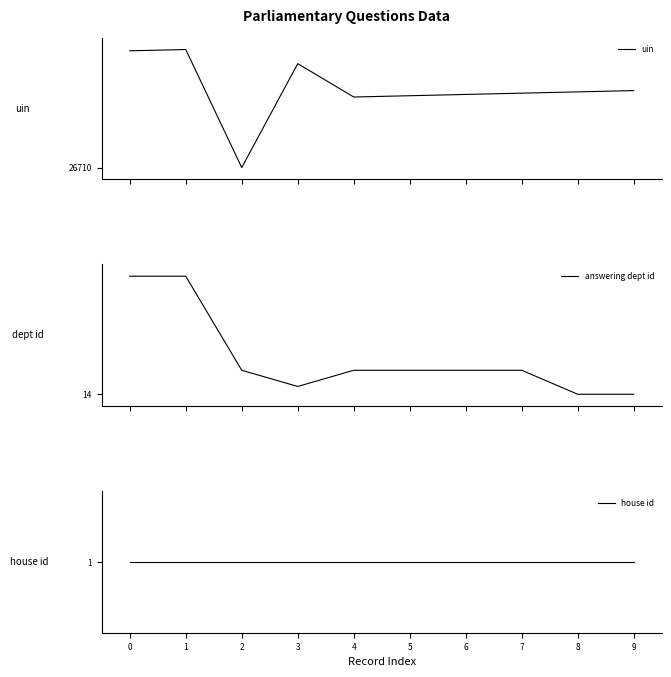

Reading left to right, extract all data points from this chart.

uin: 26801	26802	26710	26791	26765	26766	26767	26768	26769	26770
answering dept id: 211	211	54	27	54	54	54	54	14	14
house id: 1	1	1	1	1	1	1	1	1	1